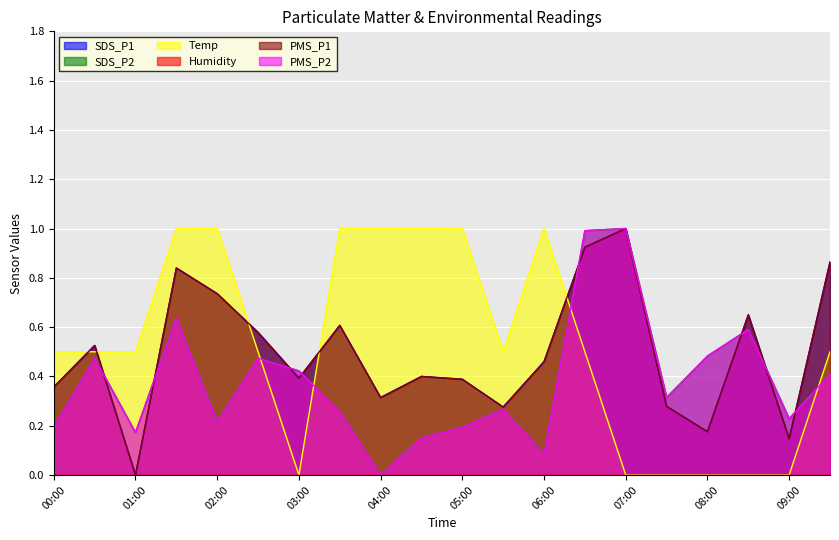

What position from the right is 04:00?

12